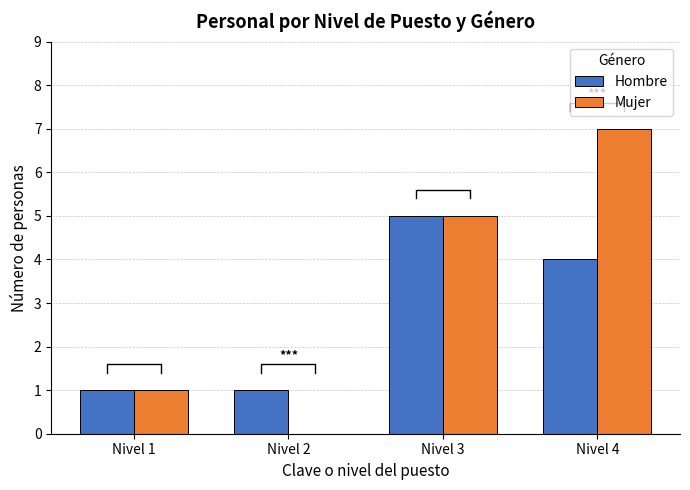

Count the Hombre values in the range 1 to 5.

4